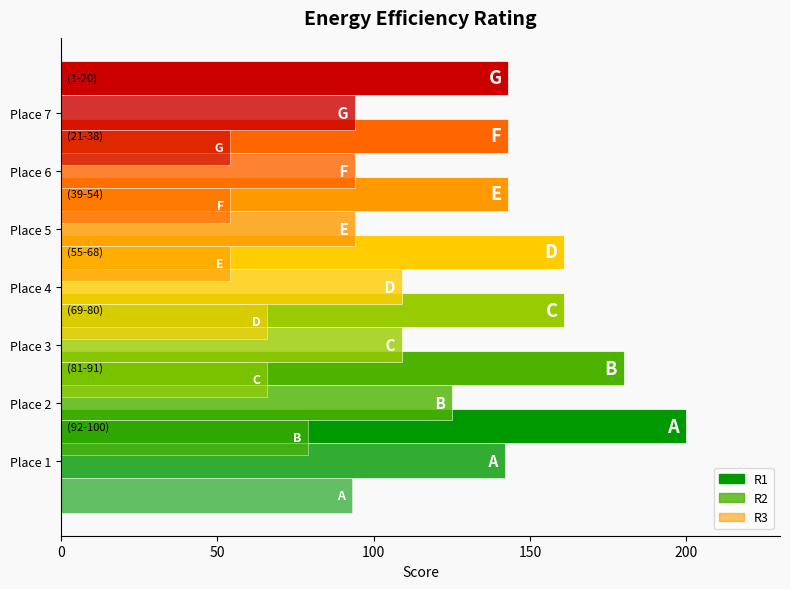

Read the R3 value at Place 6.

54